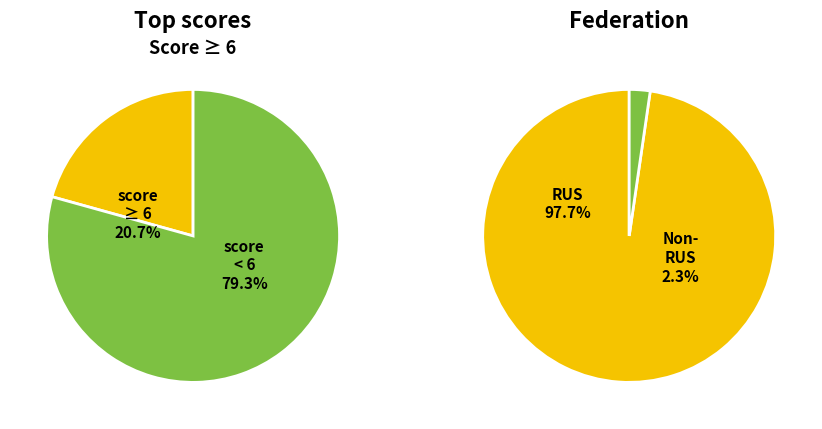

What percentage is NOT represented by RUS?

2.3%